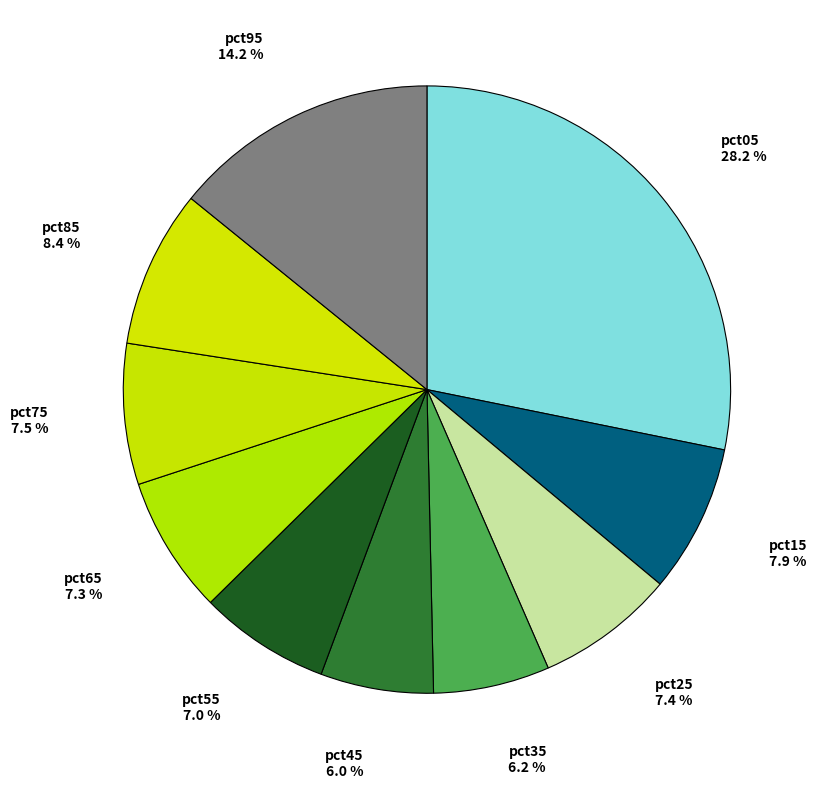

How many segments does this pie chart have?

10